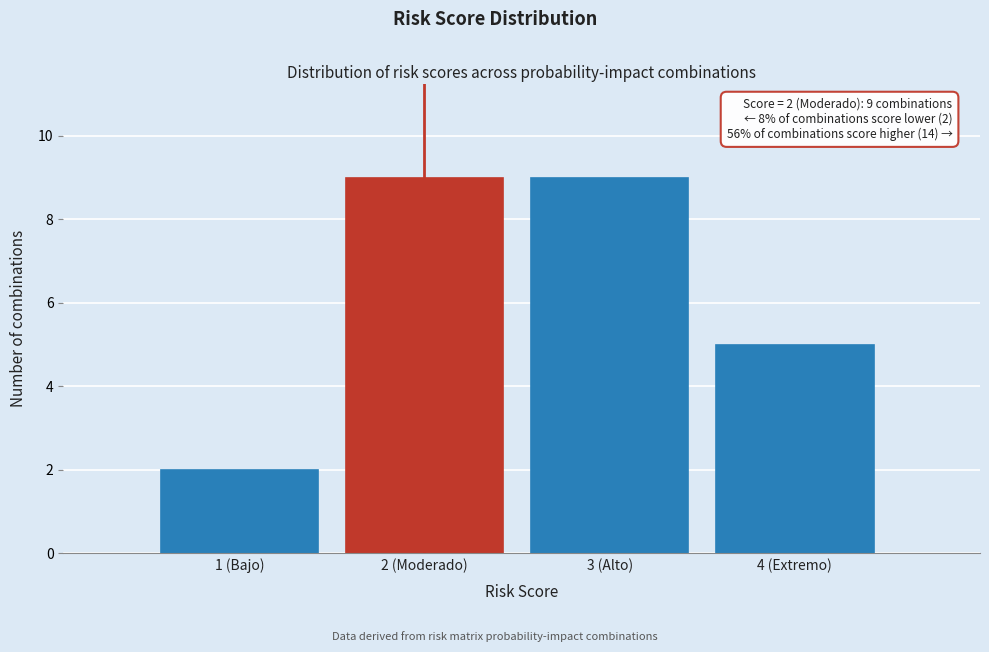

Reading left to right, what are all the values shown in this chart?

2	9	9	5